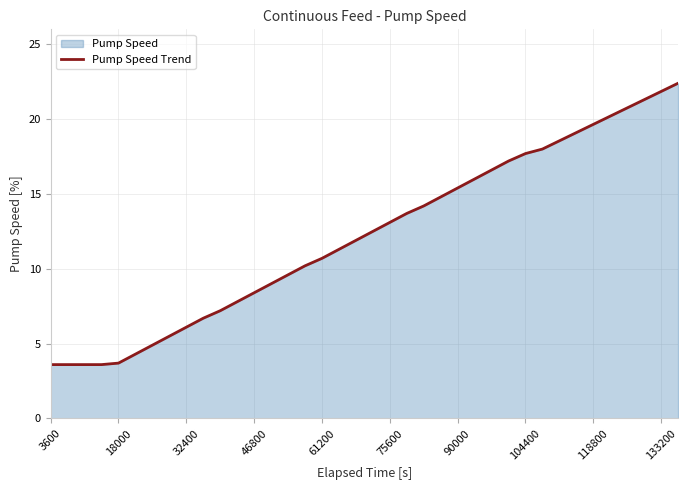

What is the difference between the maximum and minimum values?

18.8